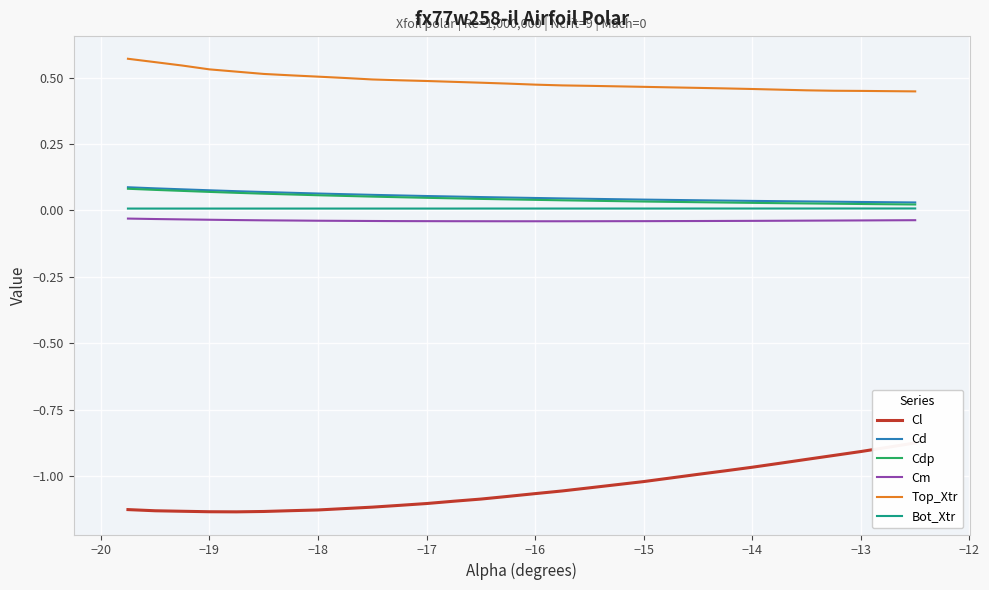

True or false: Cm and Cd cross at least once.

False